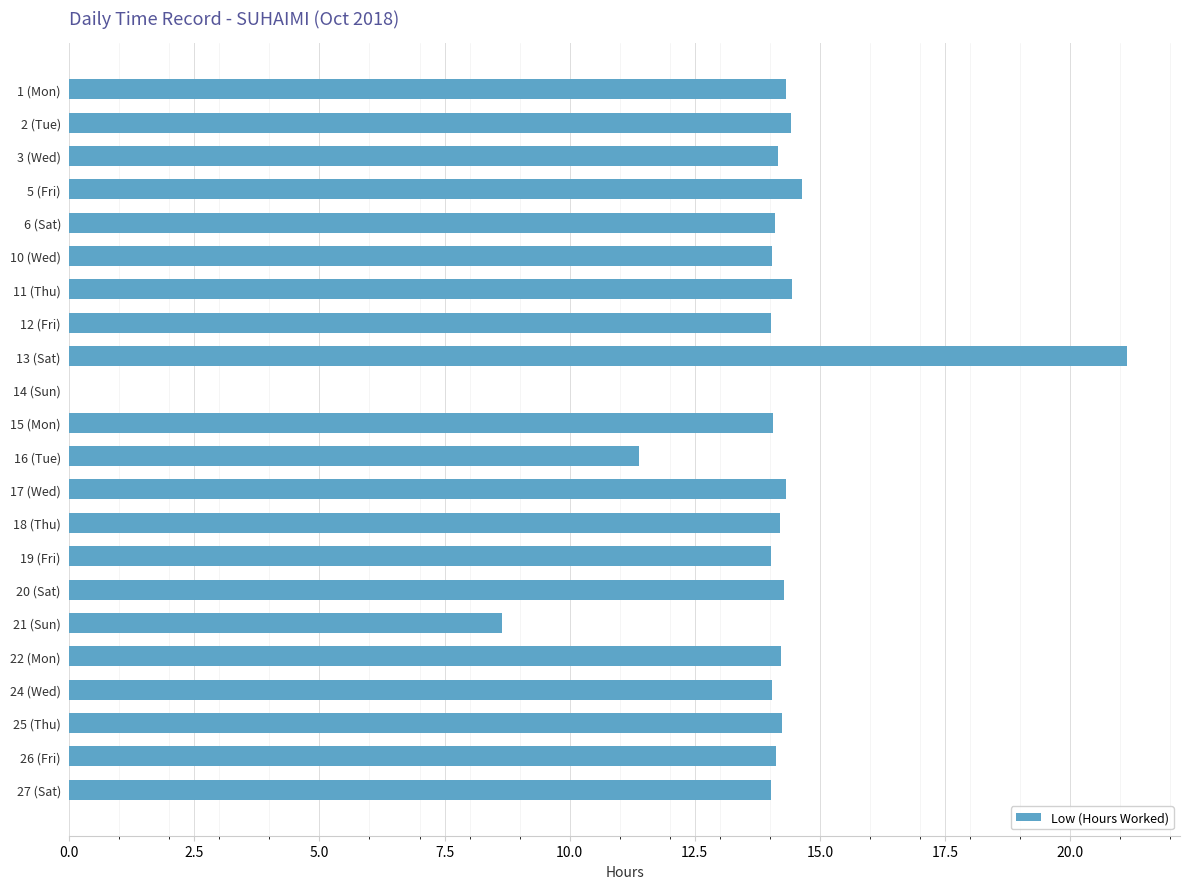

The value at 27 (Sat) is 20.5. True or false?

False